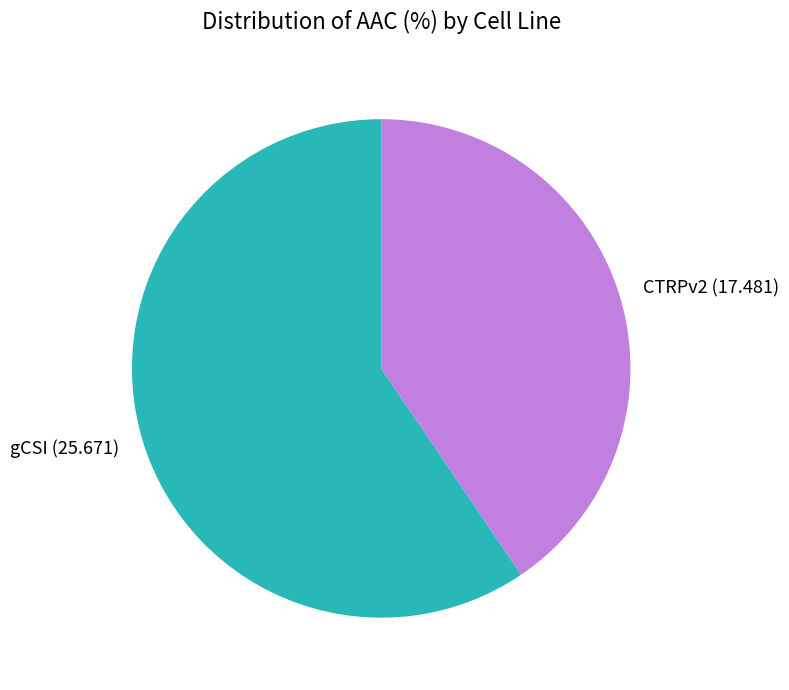

Rank the categories by value from highest to lowest.

gCSI, CTRPv2